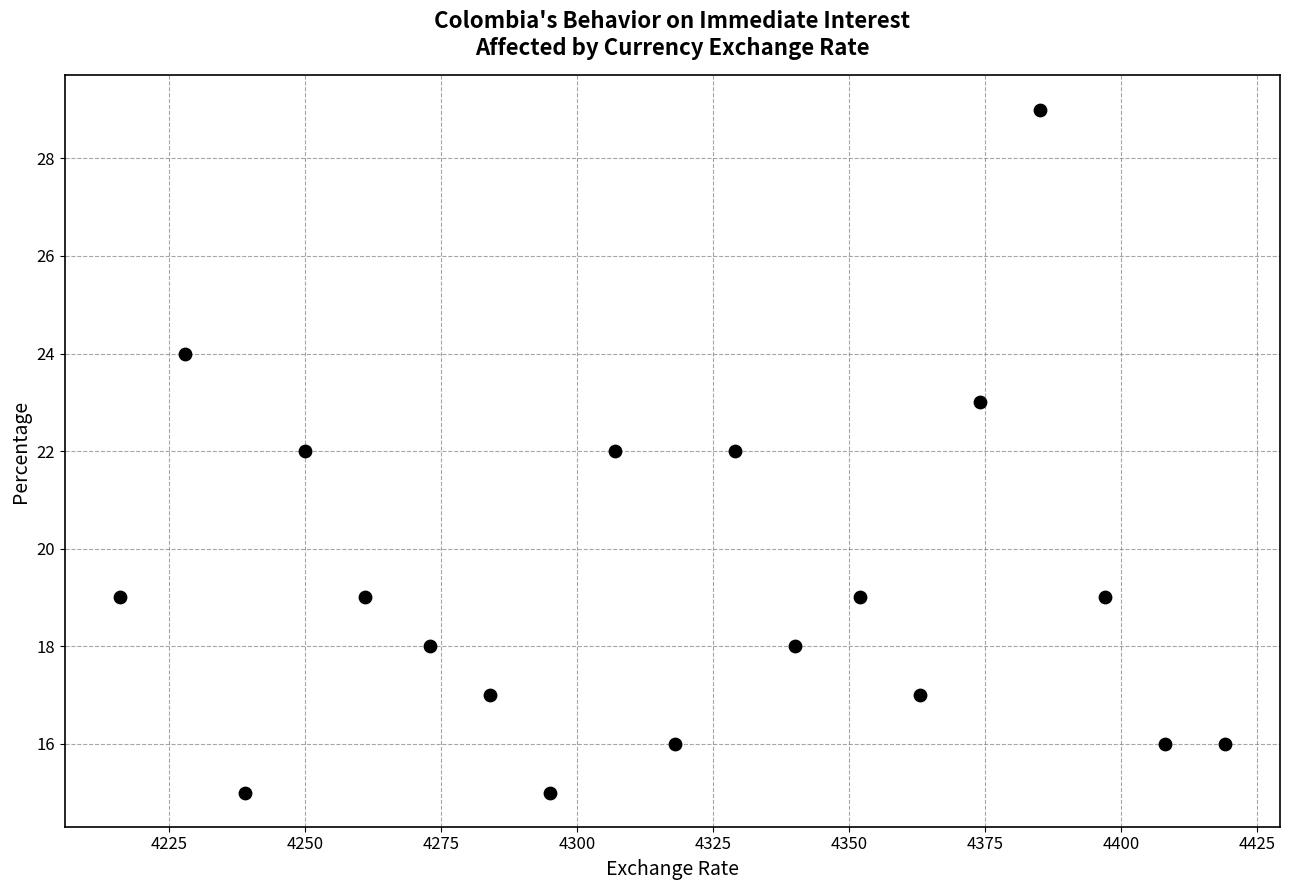

What is the range of Y values (max minus min)?

14